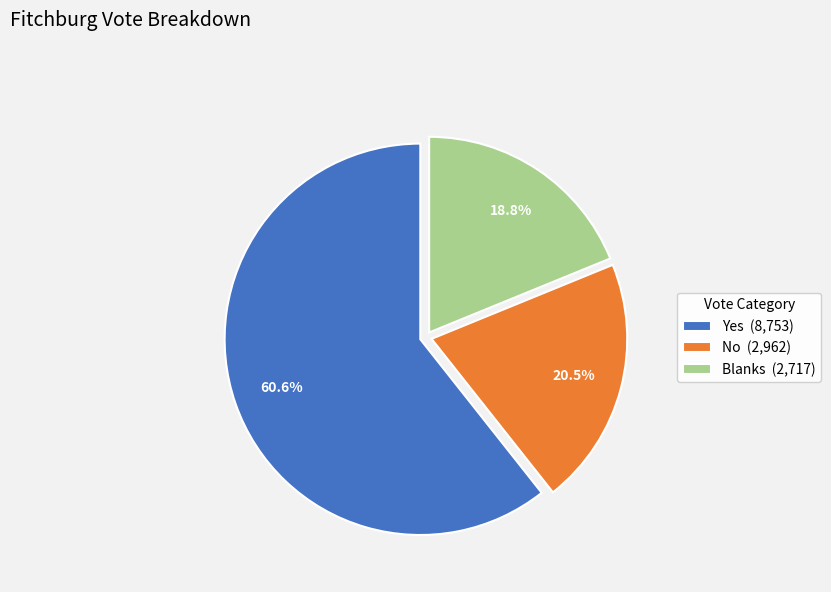

Which has a higher value, No (2,962) or Yes (8,753)?

Yes (8,753)